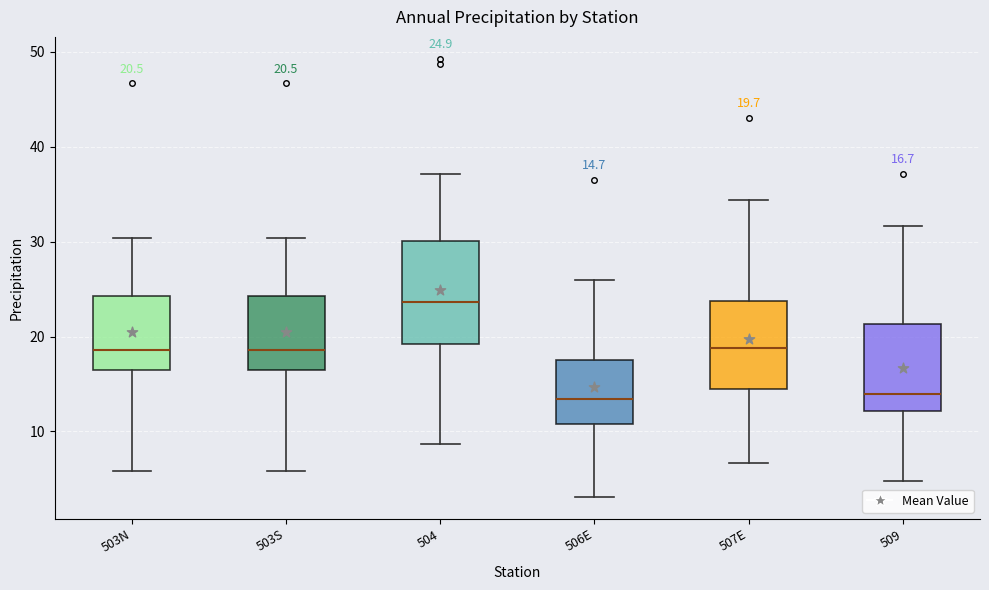

Comparing the boxes themselves (not the whiskers), which one is the tallest?

504